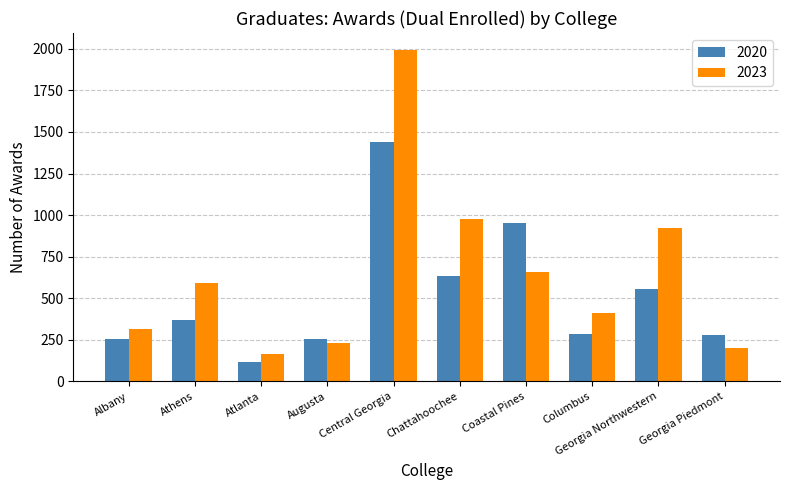

How many data points in 2020 are less than 369?

5